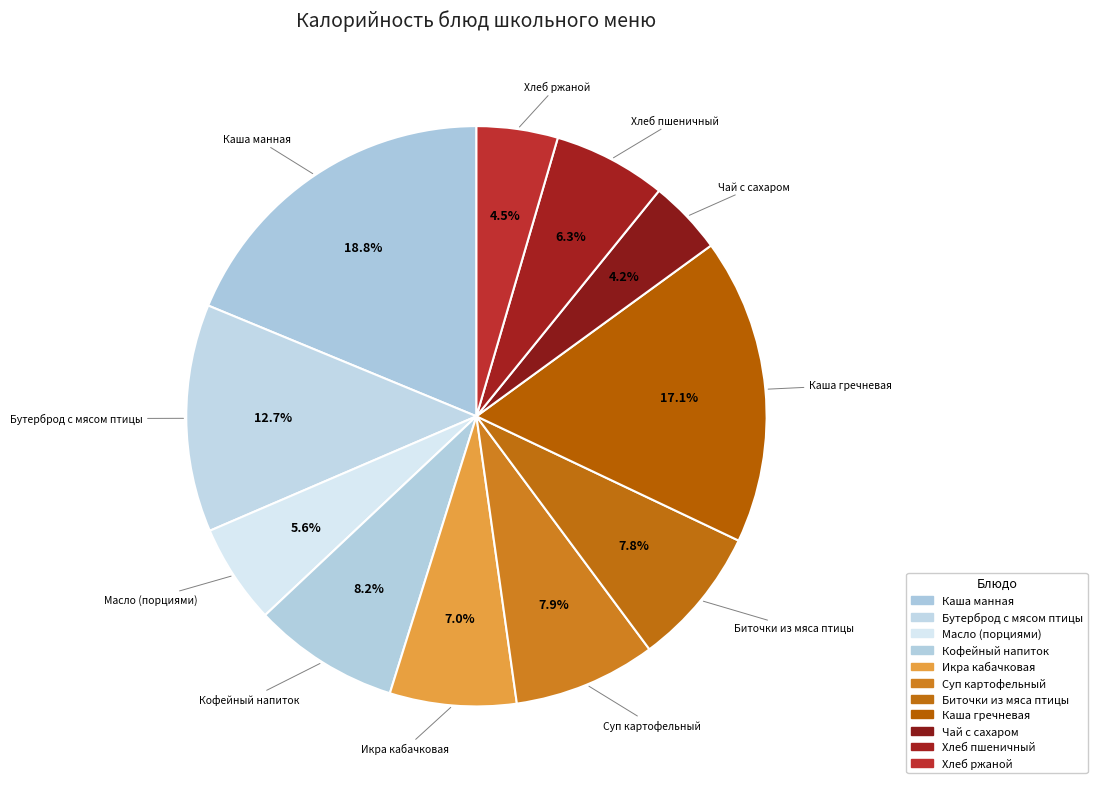

Count the number of slices in the pie.

11